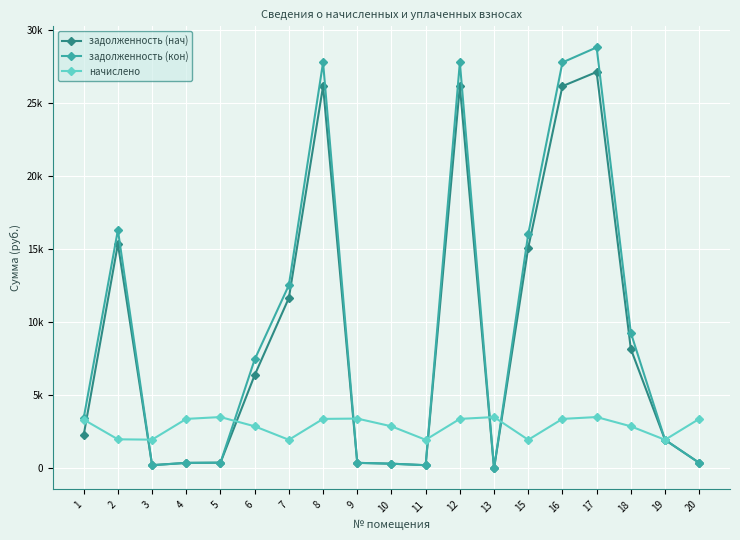

True or false: начислено has a value of 1462.3 at 9.

False